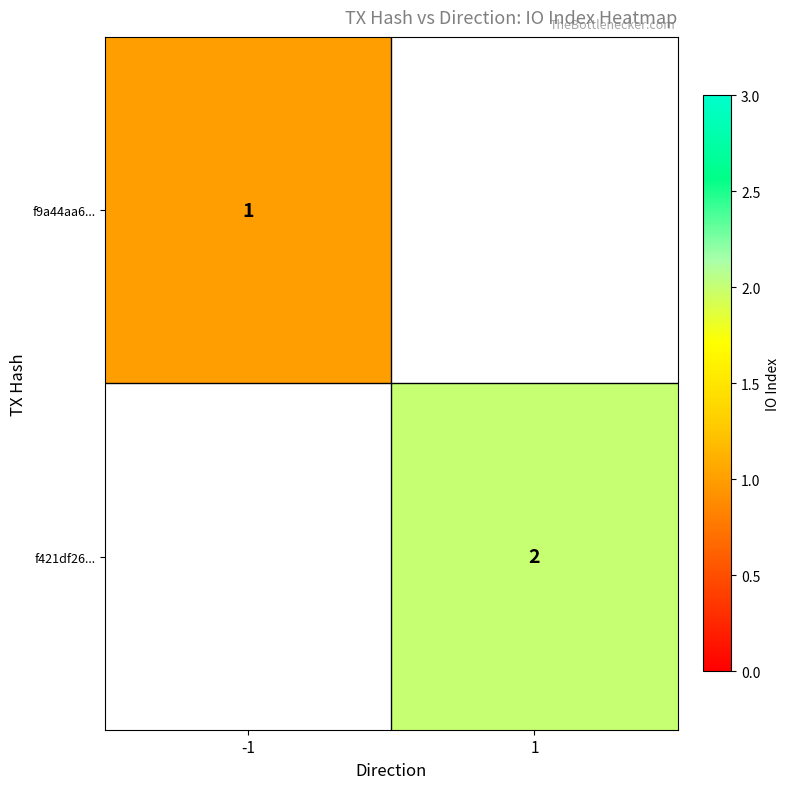

The value of f421df26... at 1 is 4. True or false?

False